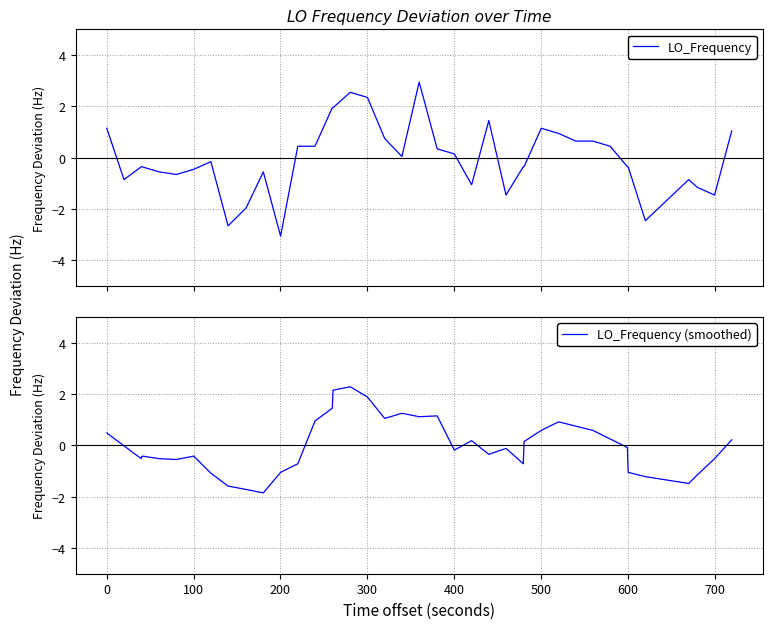

Does the chart have visible grid lines?

Yes